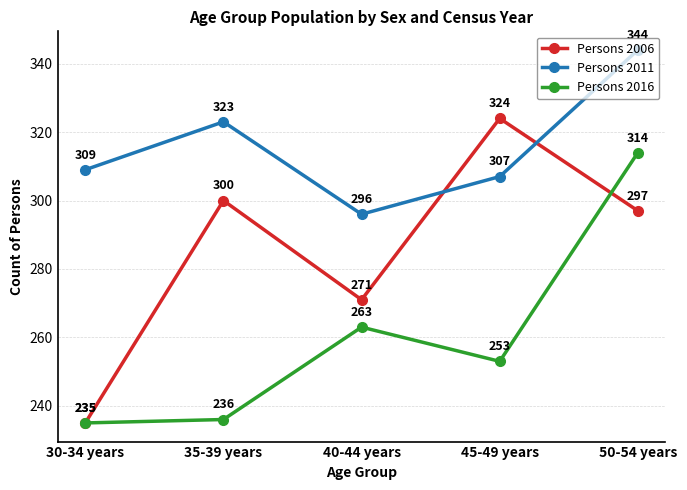

What is the maximum value for Persons 2006?

324